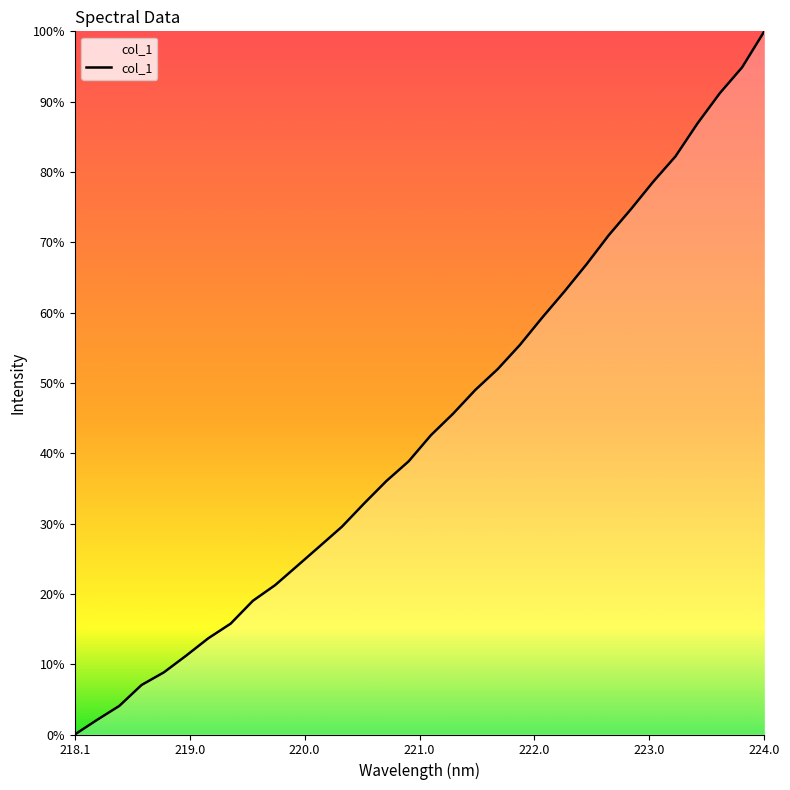

Is this an area chart (filled region under the line)?

Yes